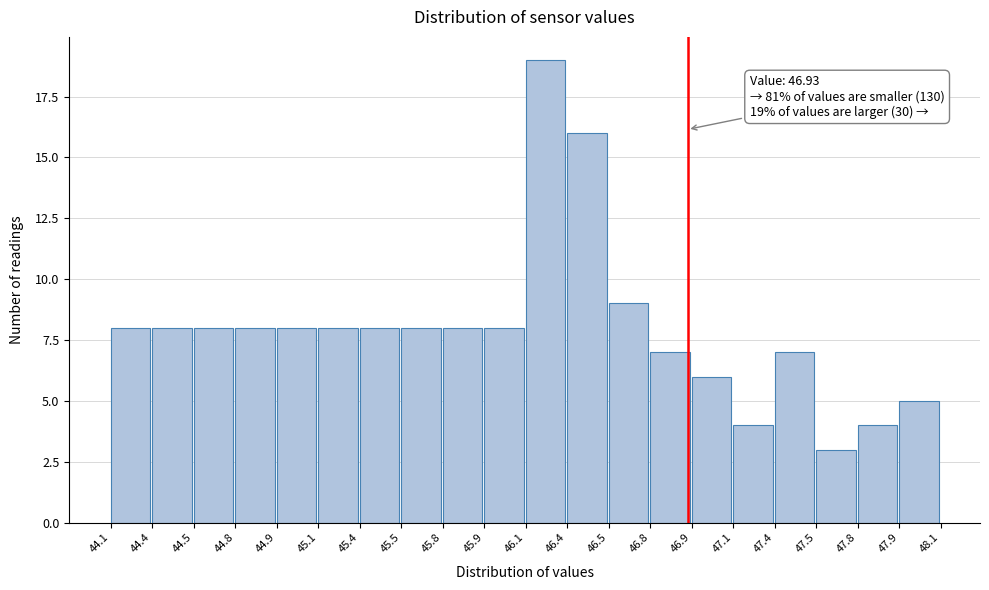

Reading left to right, list all the values displayed in this chart.

44.1=8	44.4=8	44.5=8	44.8=8	44.9=8	45.1=8	45.4=8	45.5=8	45.8=8	45.9=8	46.1=19	46.4=16	46.5=9	46.8=7	46.9=6	47.1=4	47.4=7	47.5=3	47.8=4	47.9=5